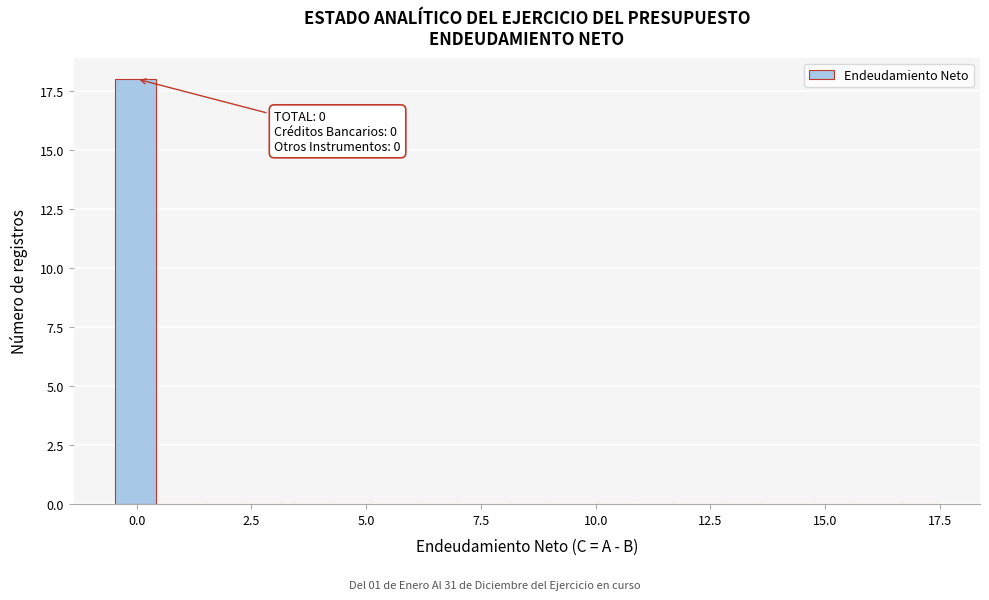

Around what value on the x-axis is the tallest bar? Give the approximate position of its centre, as read against the axis.

0.0